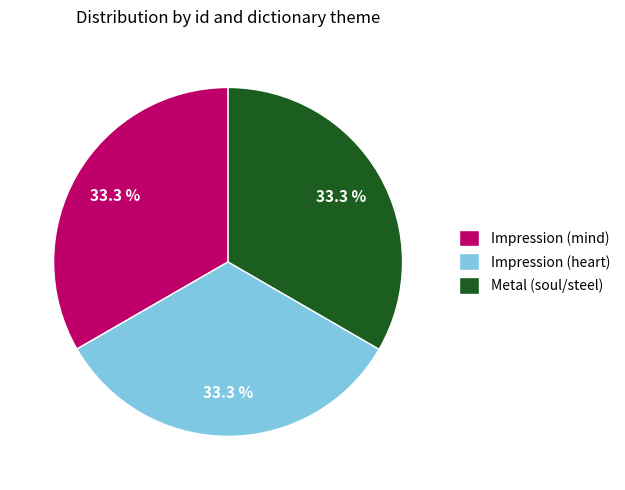

Combined, what portion of the pie is Impression (heart) and Metal (soul/steel)?

66.7%